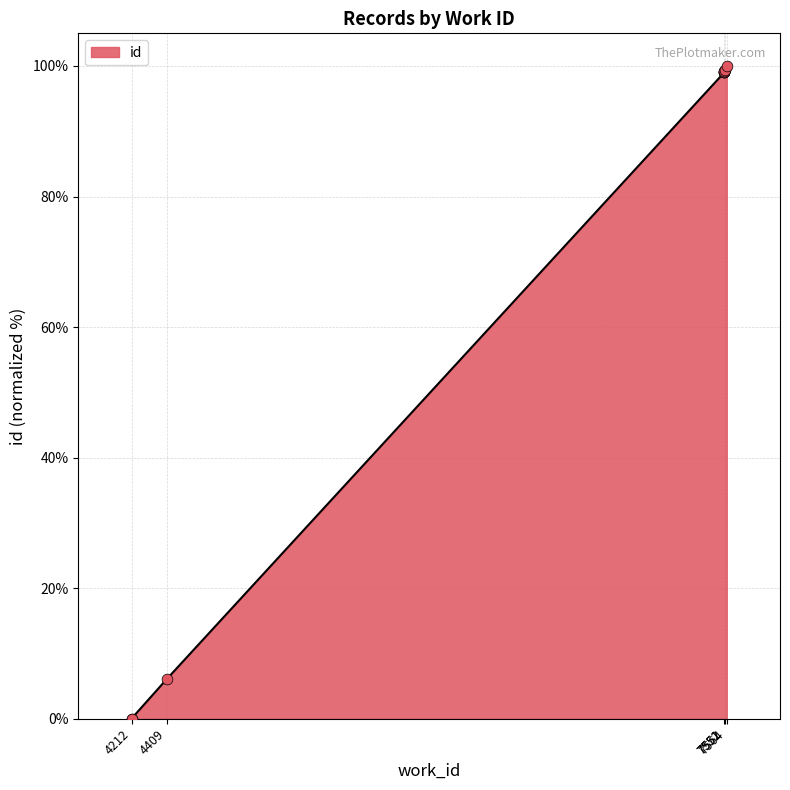

Between 7552 and 7551, which is larger?

7552